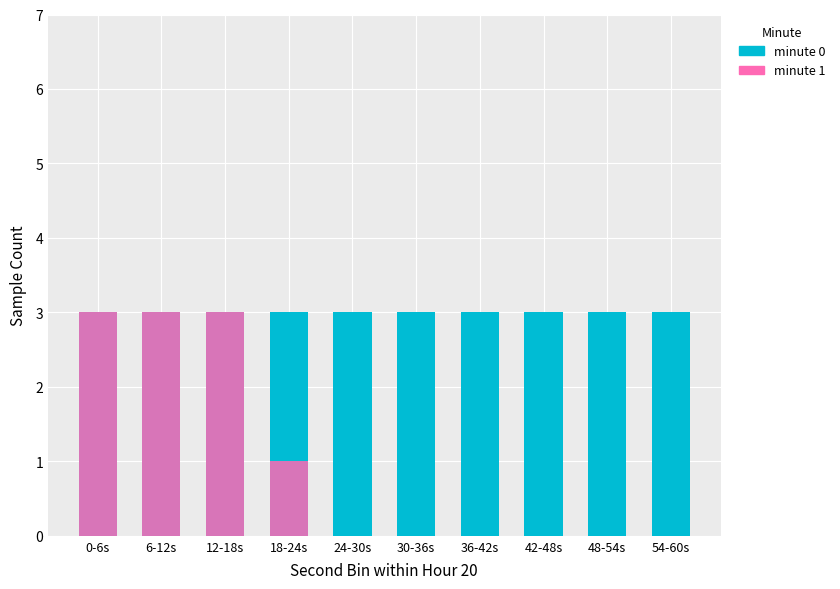

Which series has the largest total across all categories?

minute_0